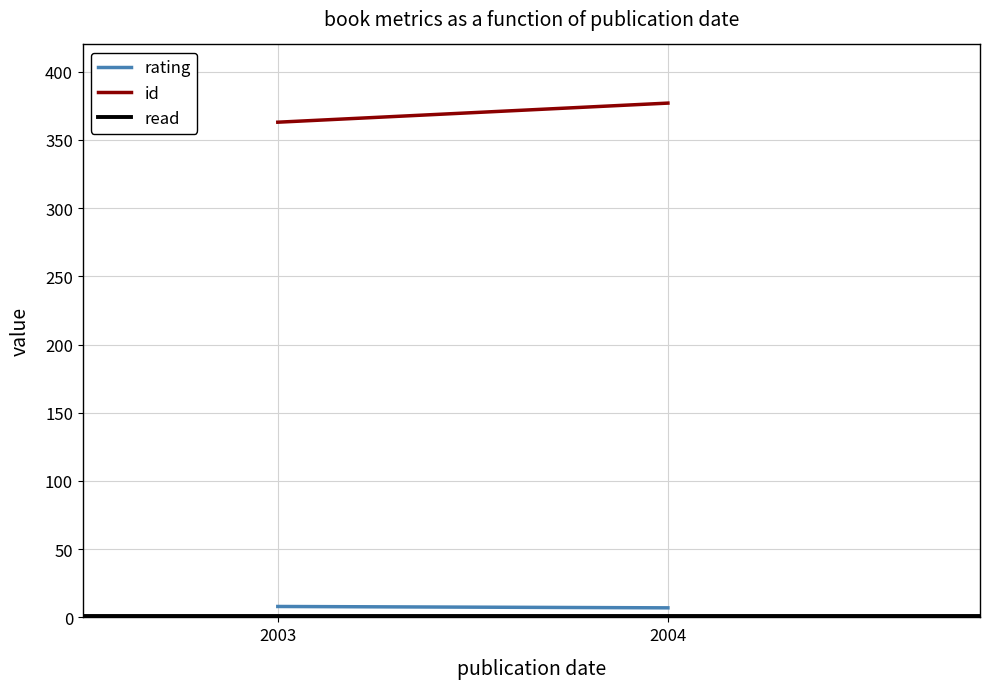

True or false: rating has a value of 5 at 2003.

False